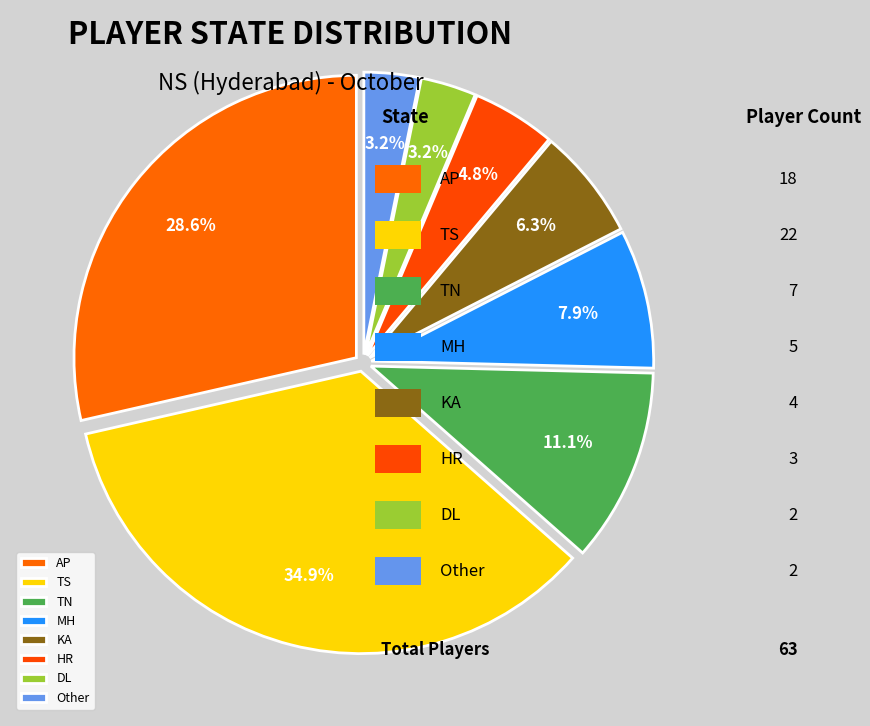

What portion of the pie excludes AP?

71.4%